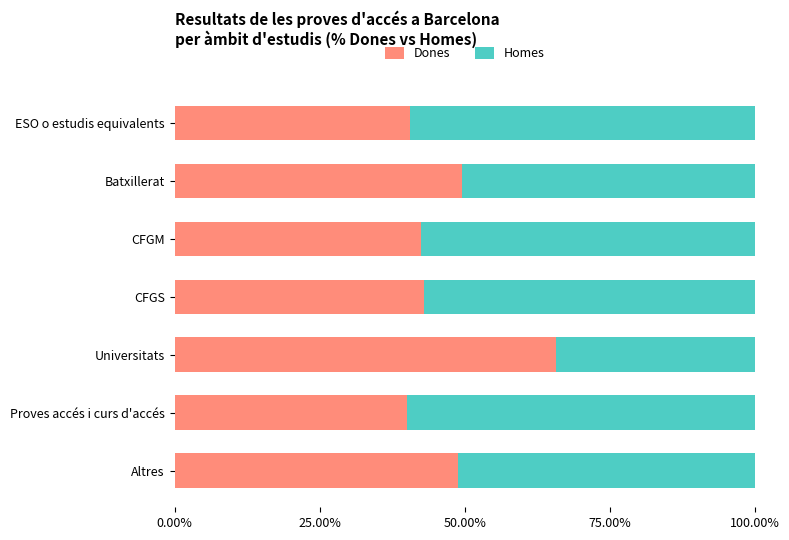

True or false: Dones has a value of 63.9 at CFGS.

False